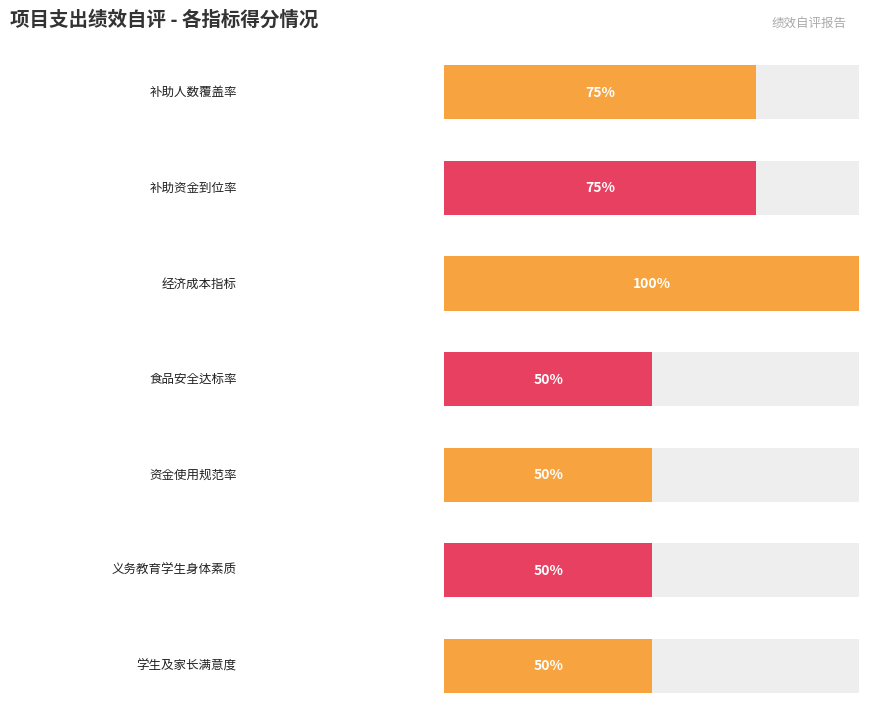

What position from the left is 补助人数覆盖率?

1